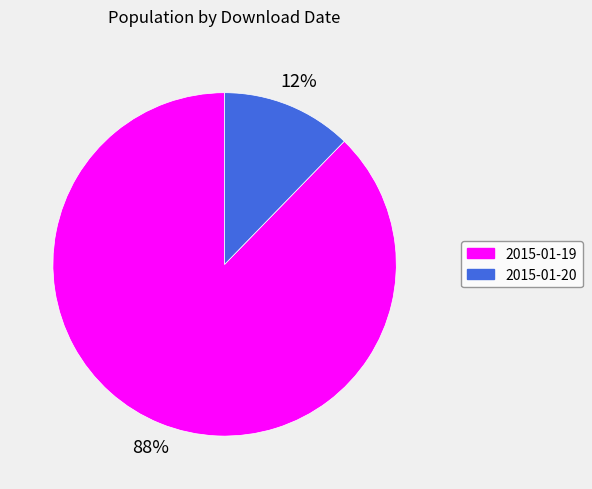

Is the sum of 2015-01-19 and 2015-01-20 greater than half?

Yes